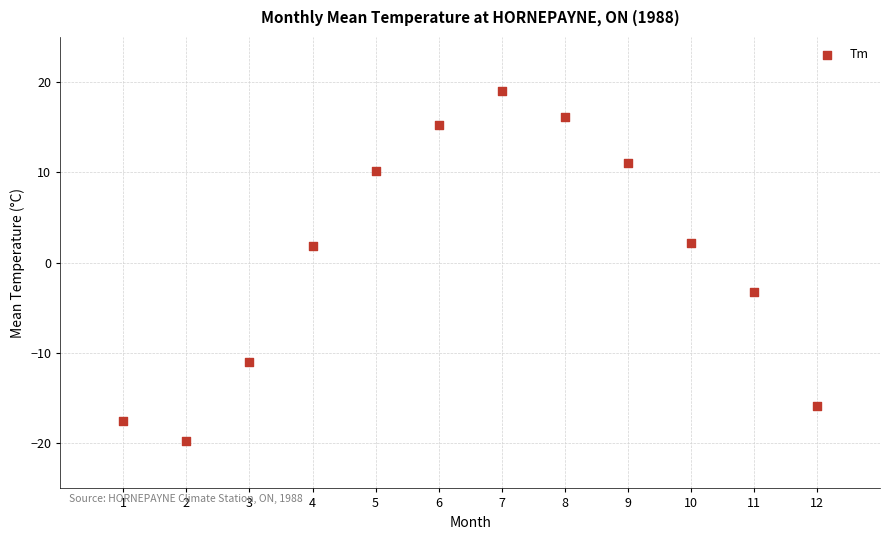

What is the average Y value?

0.7